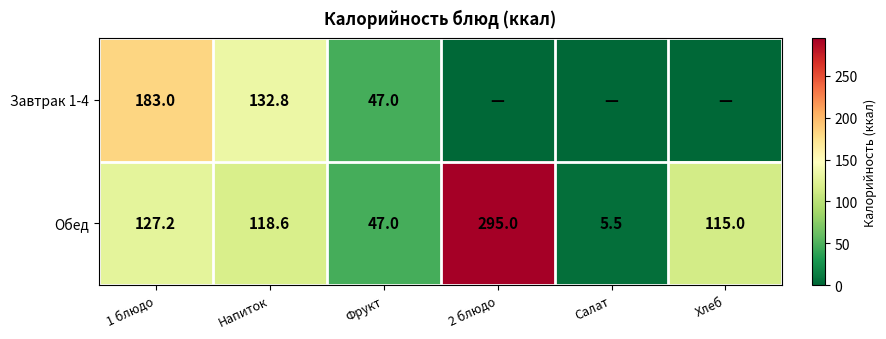

What is the difference between the highest and lowest values at 1 блюдо?

55.8